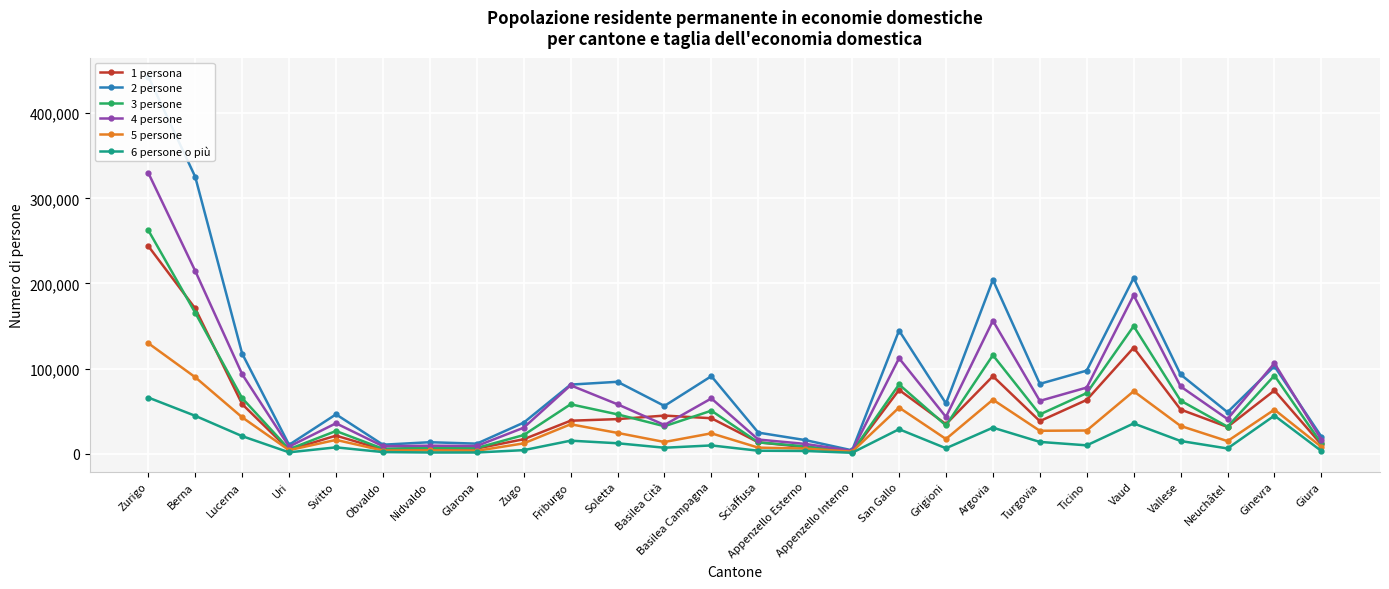

How many lines are shown in the chart?

6